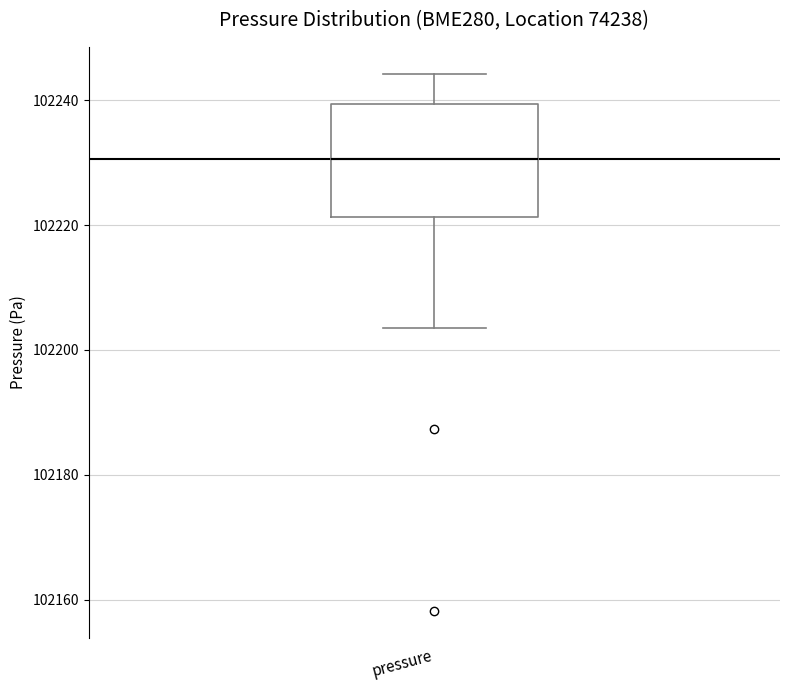

Where does the lower whisker of the box for pressure end on the y-axis? The values are not printed on the chart, so give them approximately, as read against the axis.

102204